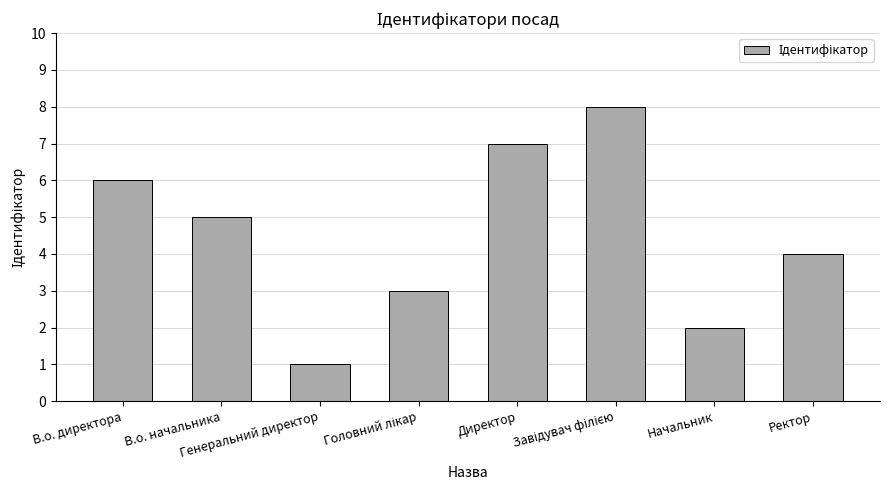

What is the difference between the maximum and second lowest values?

6